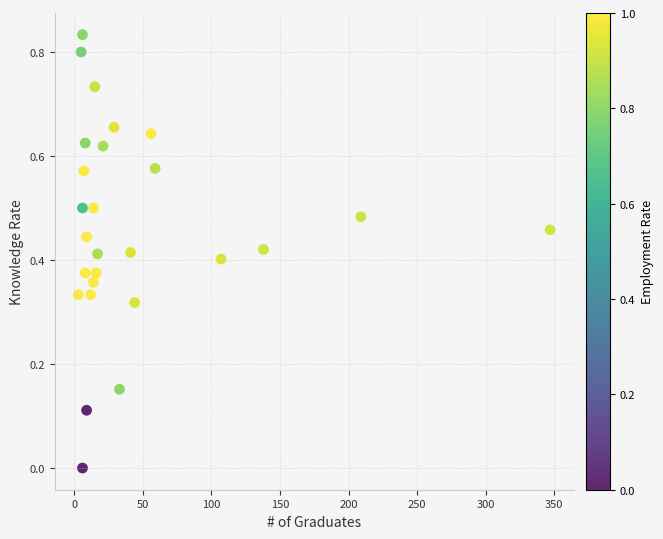

What is the range of X values (max minus min)?

344.0